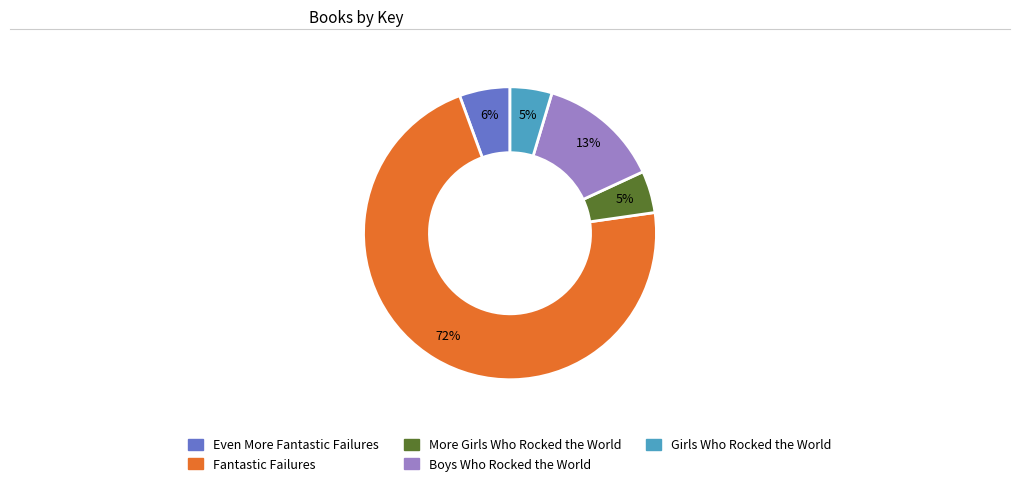

Do Boys Who Rocked the World and More Girls Who Rocked the World together represent more than half of the pie?

No